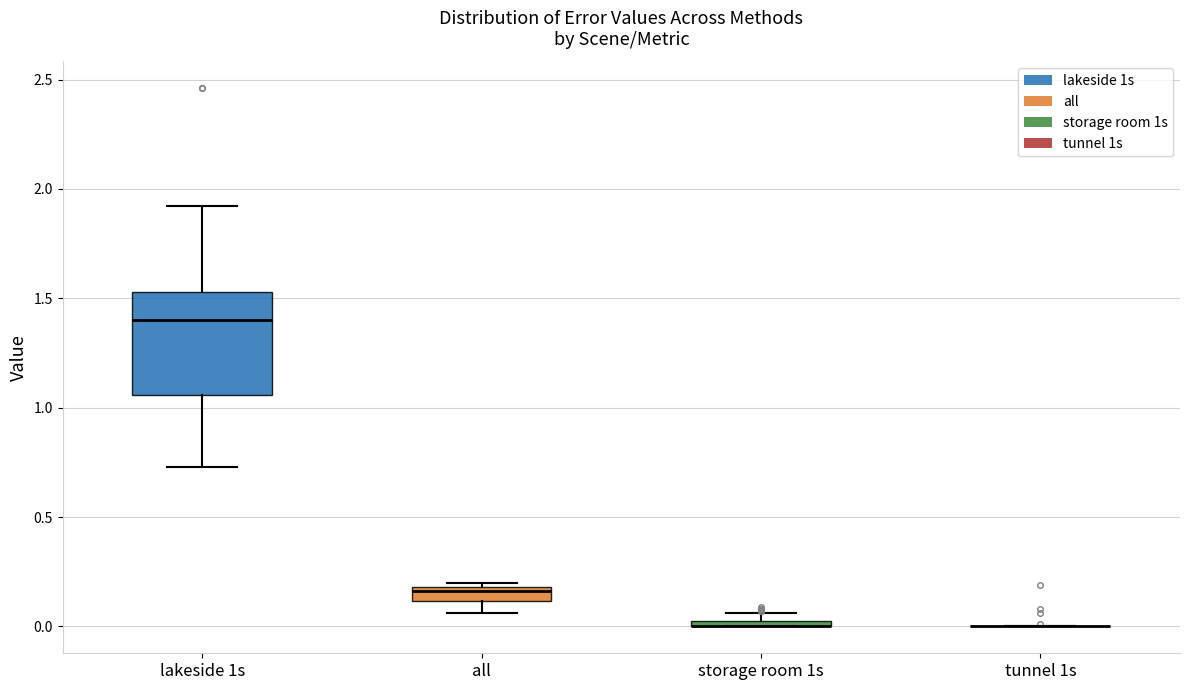

Comparing the boxes themselves (not the whiskers), which one is the tallest?

lakeside 1s